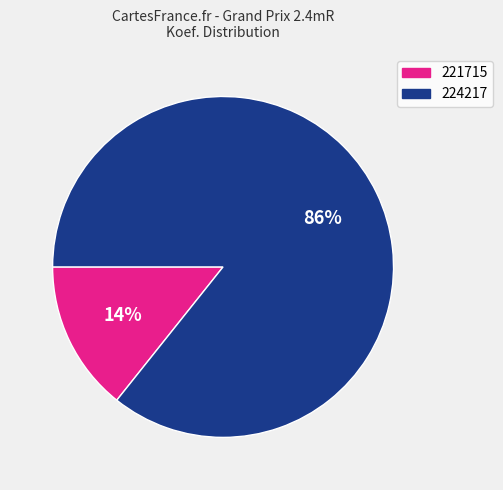

Which slice is the largest?

224217